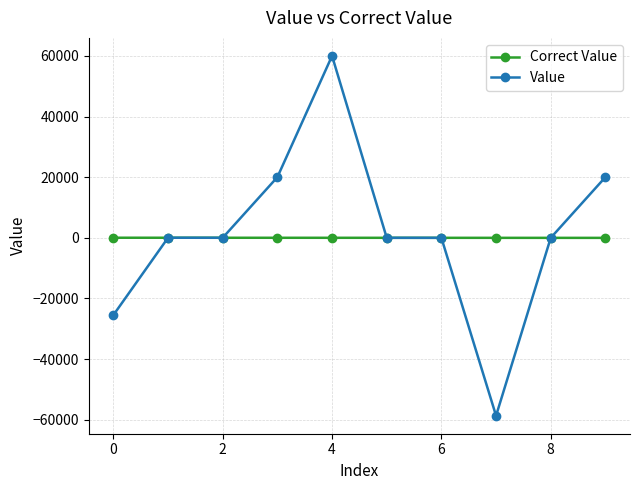

What is the value of the Value point at the 10th from the left?

20000.0